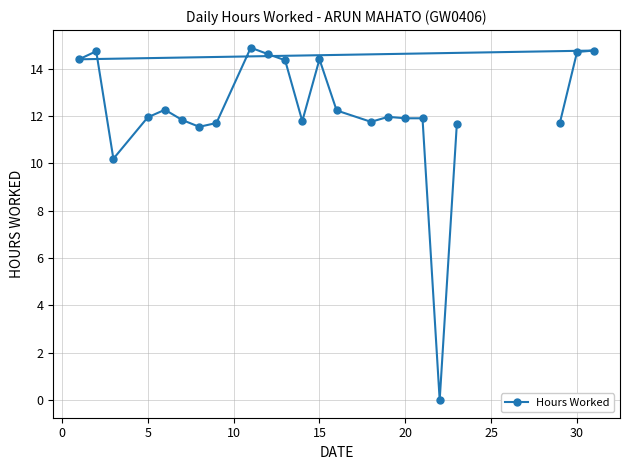

What is the maximum value shown in the chart?

14.9